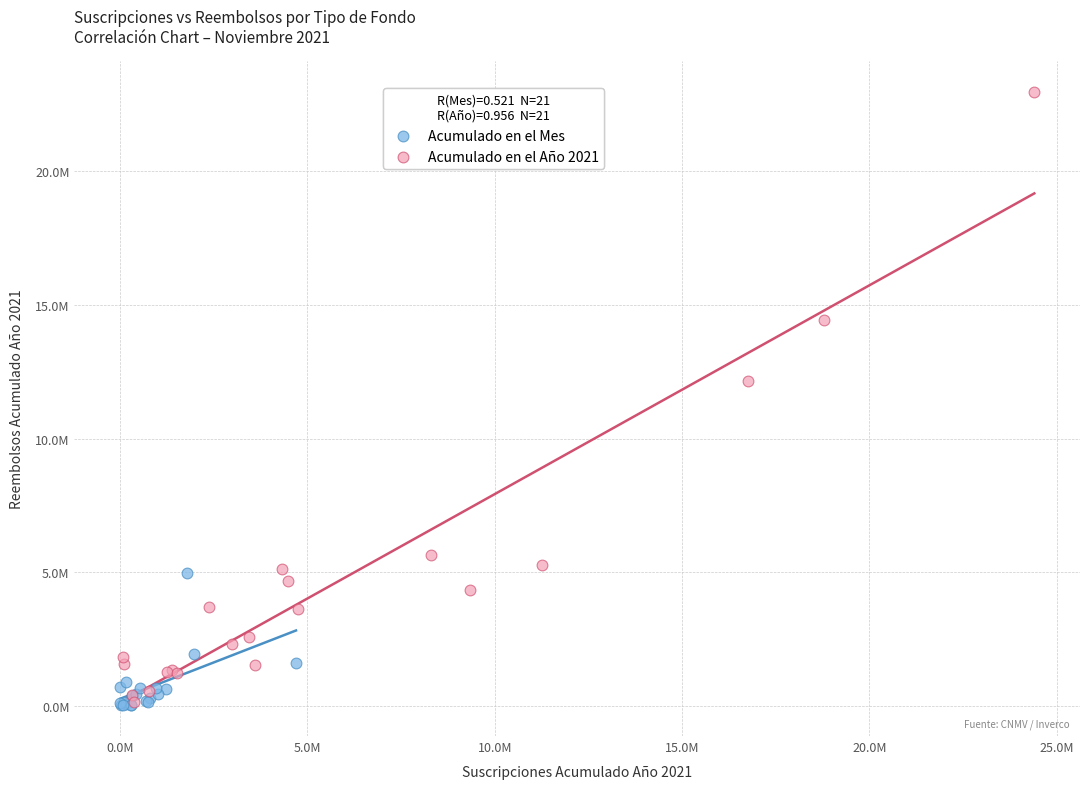

Which series has the widest spread of Y values?

Acumulado en el Año 2021